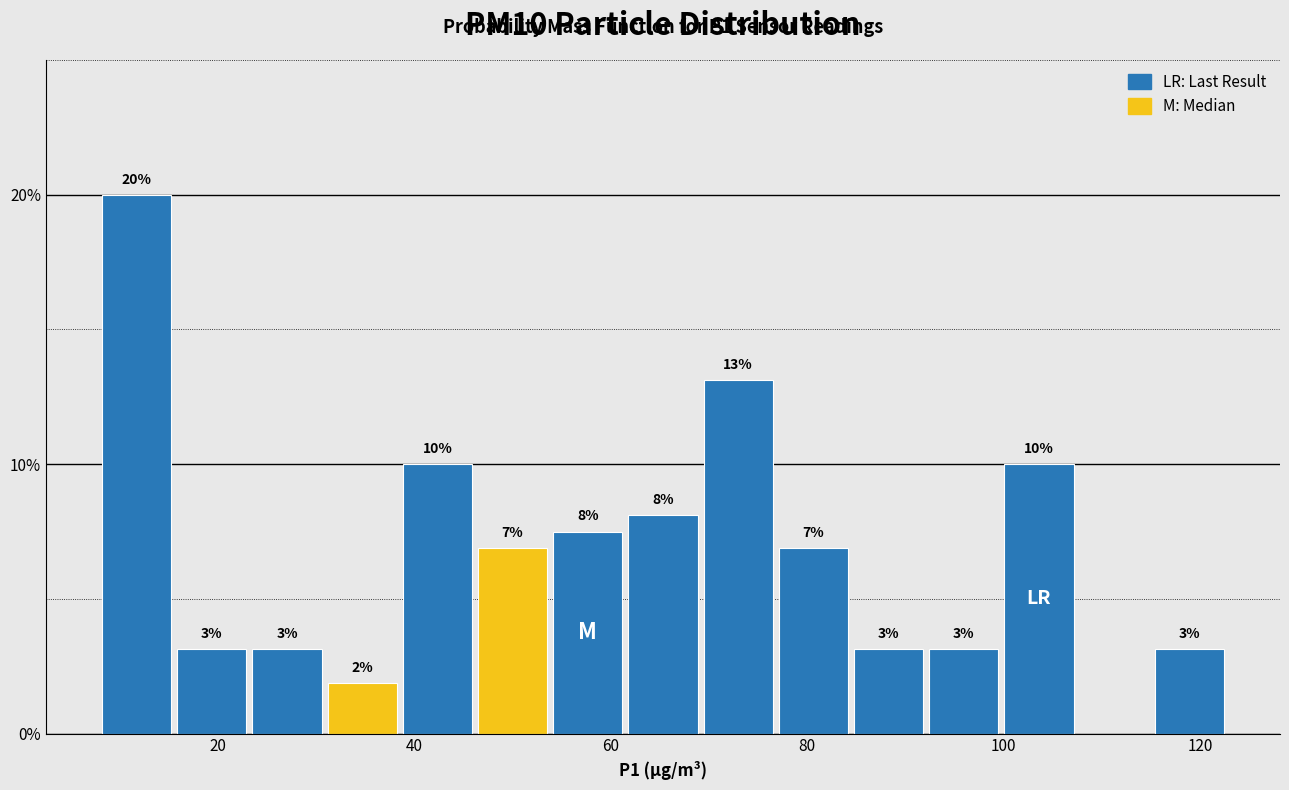

Read against the x-axis, roughly where is the centre of the tallest bar?

12